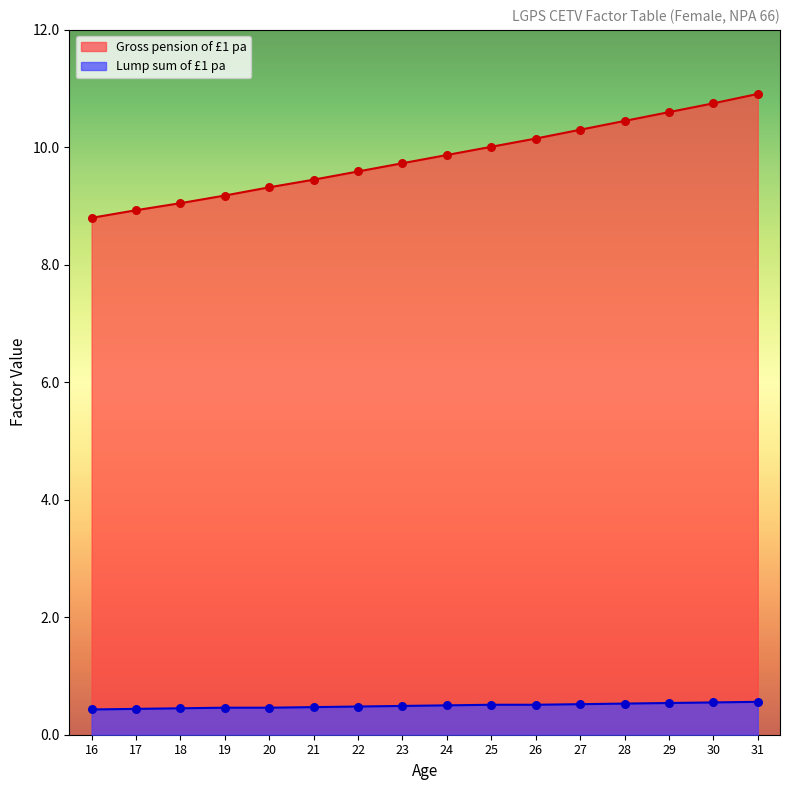

At how many categories does at least one series exceed 8?

16